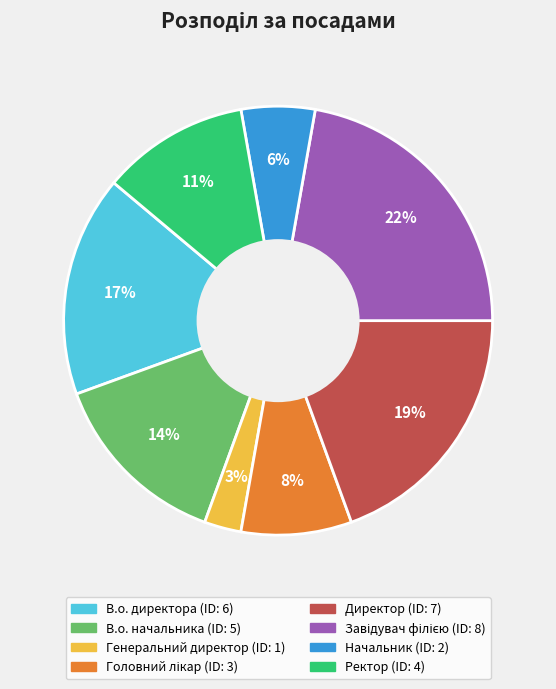

Is there any slice that represents more than half of the pie?

No